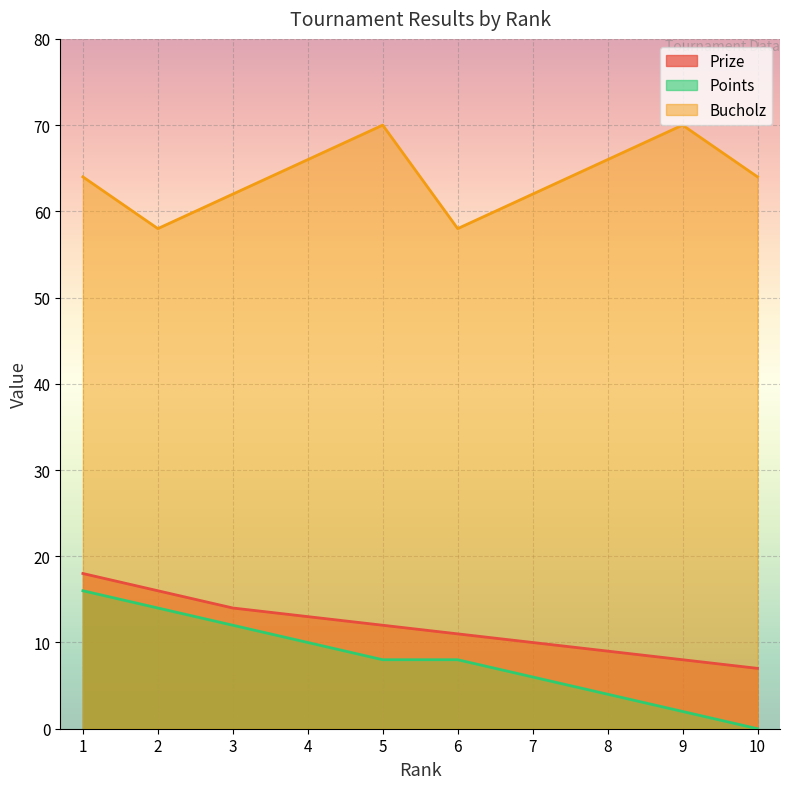

Reading left to right, transcribe all the data shown in this chart.

Prize: 1=18	2=16	3=14	4=13	5=12	6=11	7=10	8=9	9=8	10=7
Points: 1=16	2=14	3=12	4=10	5=8	6=8	7=6	8=4	9=2	10=0
Bucholz: 1=64	2=58	3=62	4=66	5=70	6=58	7=62	8=66	9=70	10=64